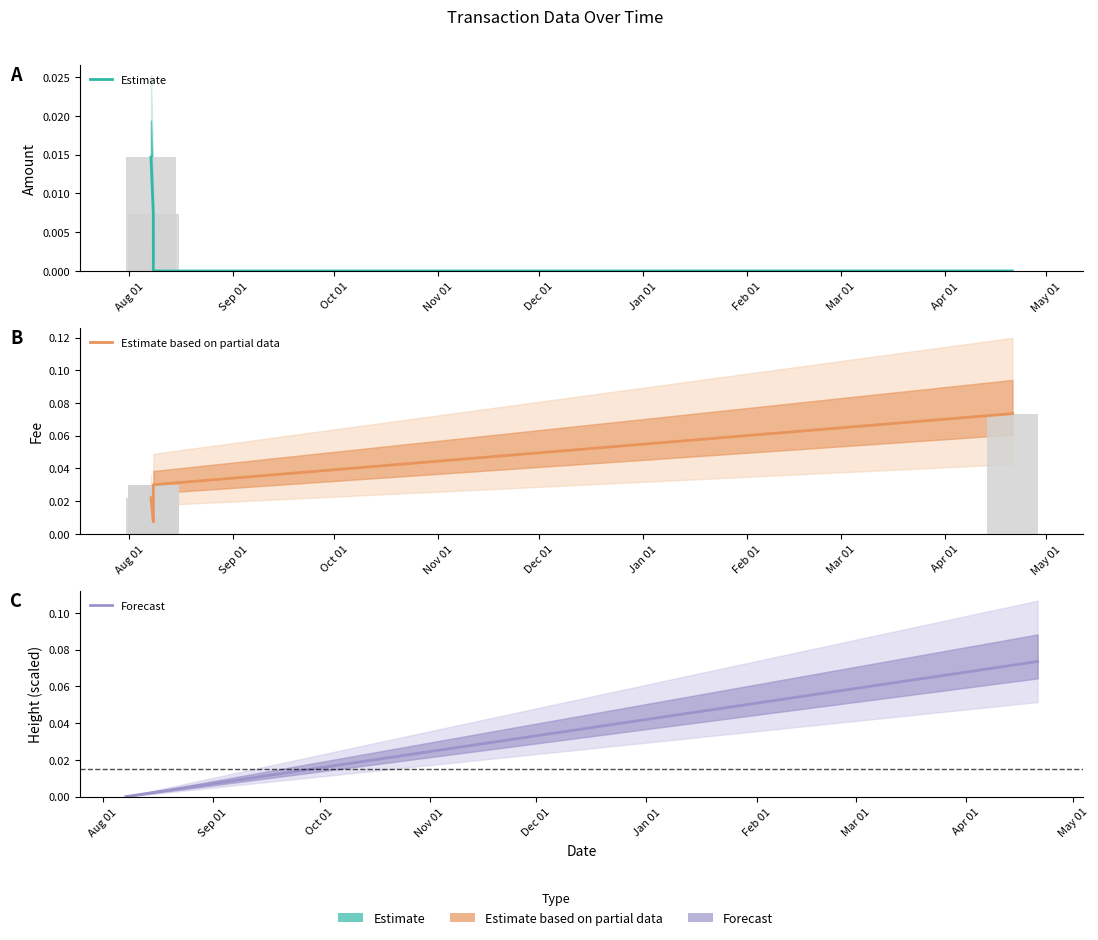

What is the label of the 5th bar from the right?

Aug 01